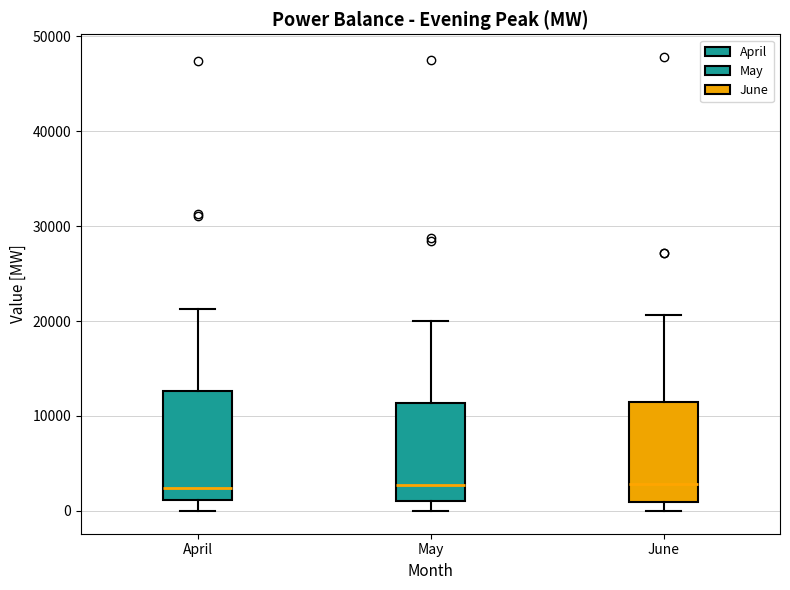

Reading left to right, read every box against the y-axis: the position of its median line, the range the box covers, and the ends of its whiskers. The values are not printed on the chart, so give them approximately, as read against the axis.

April: median 2000, box 1000 to 13000, whiskers 0 to 21000
May: median 3000, box 1000 to 11000, whiskers 0 to 20000
June: median 3000, box 1000 to 11000, whiskers 0 to 21000